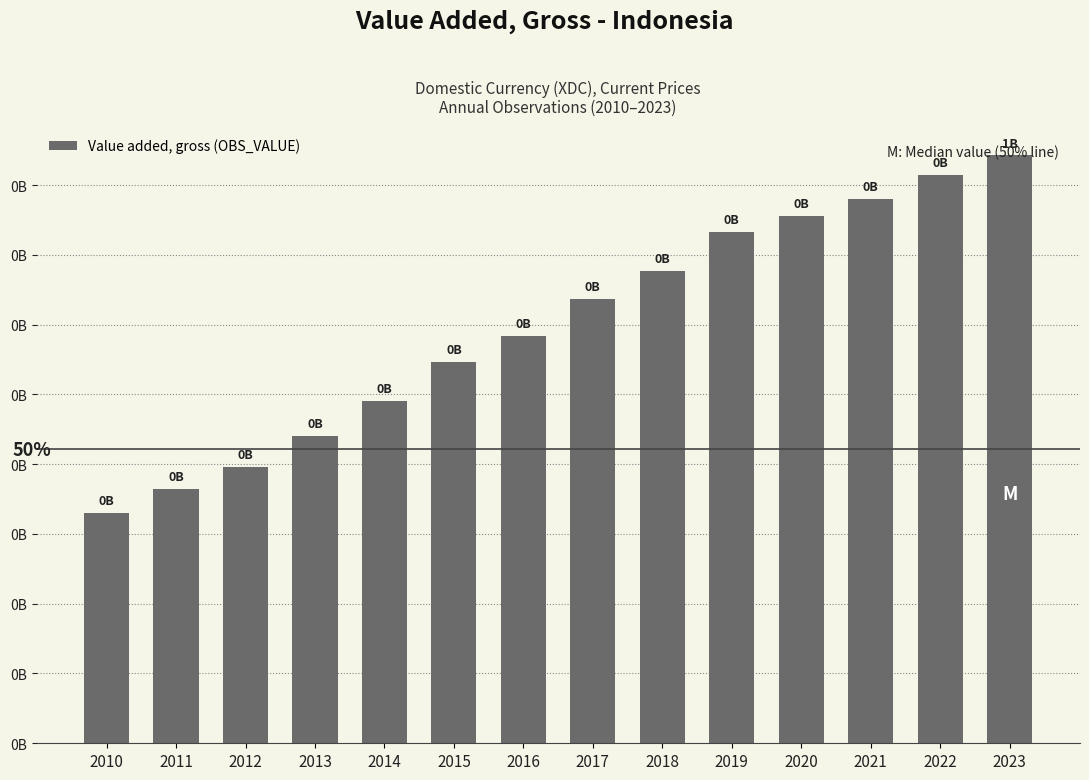

Does the chart contain any negative values?

No